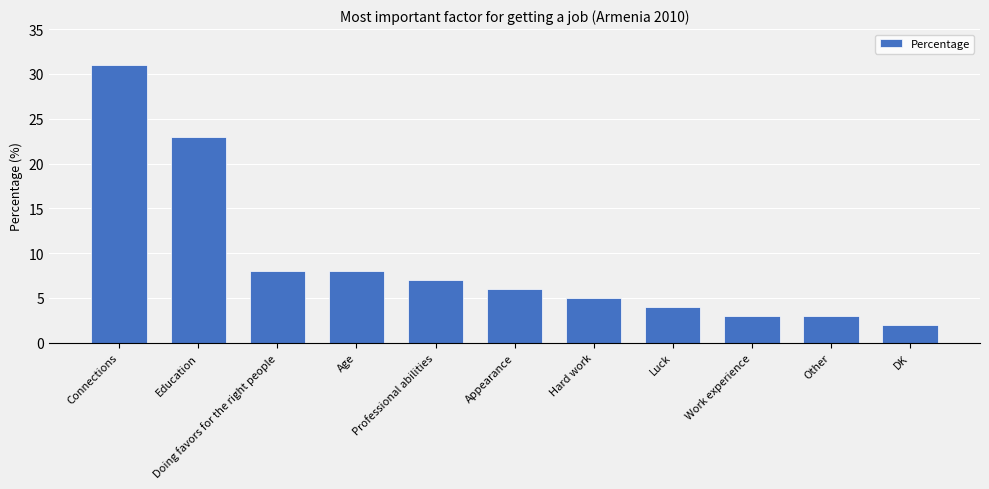

What is the difference between the second highest and minimum values?

21